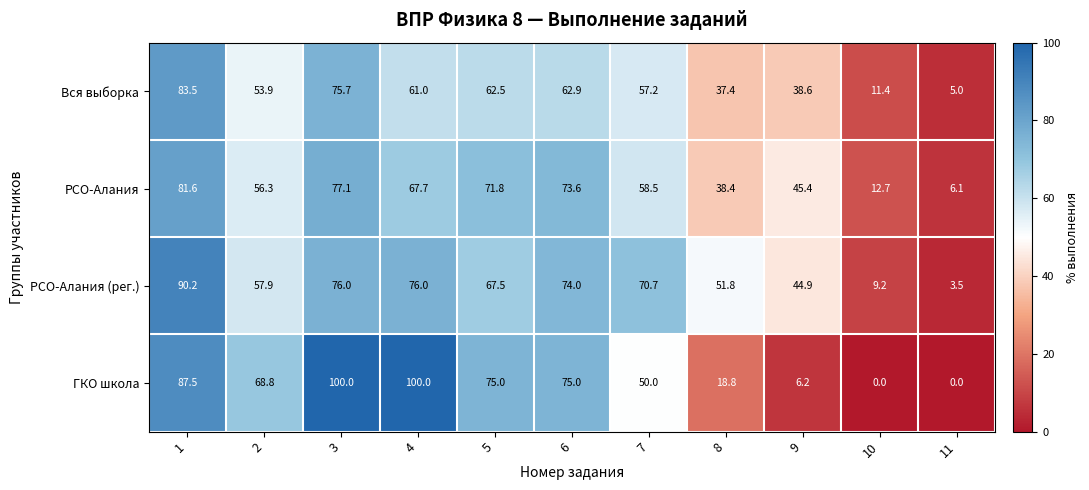

At 7, list the series in order from largest to smallest.

РСО-Алания (рег.), РСО-Алания, Вся выборка, ГКО школа